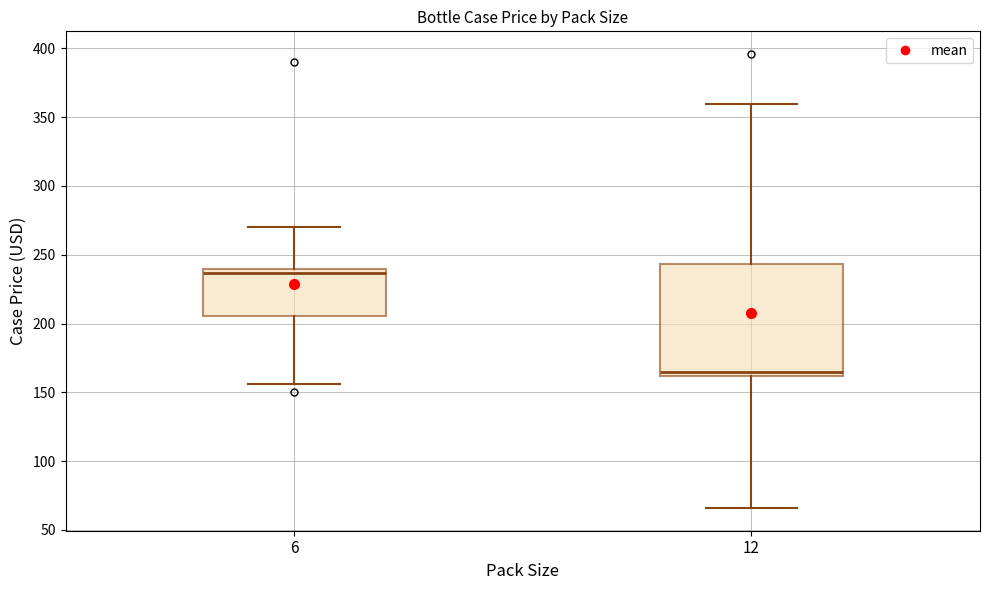

Reading left to right, read every box against the y-axis: the position of its median line, the range the box covers, and the ends of its whiskers. The values are not printed on the chart, so give them approximately, as read against the axis.

6: median 235, box 205 to 240, whiskers 155 to 270
12: median 165, box 160 to 245, whiskers 65 to 360